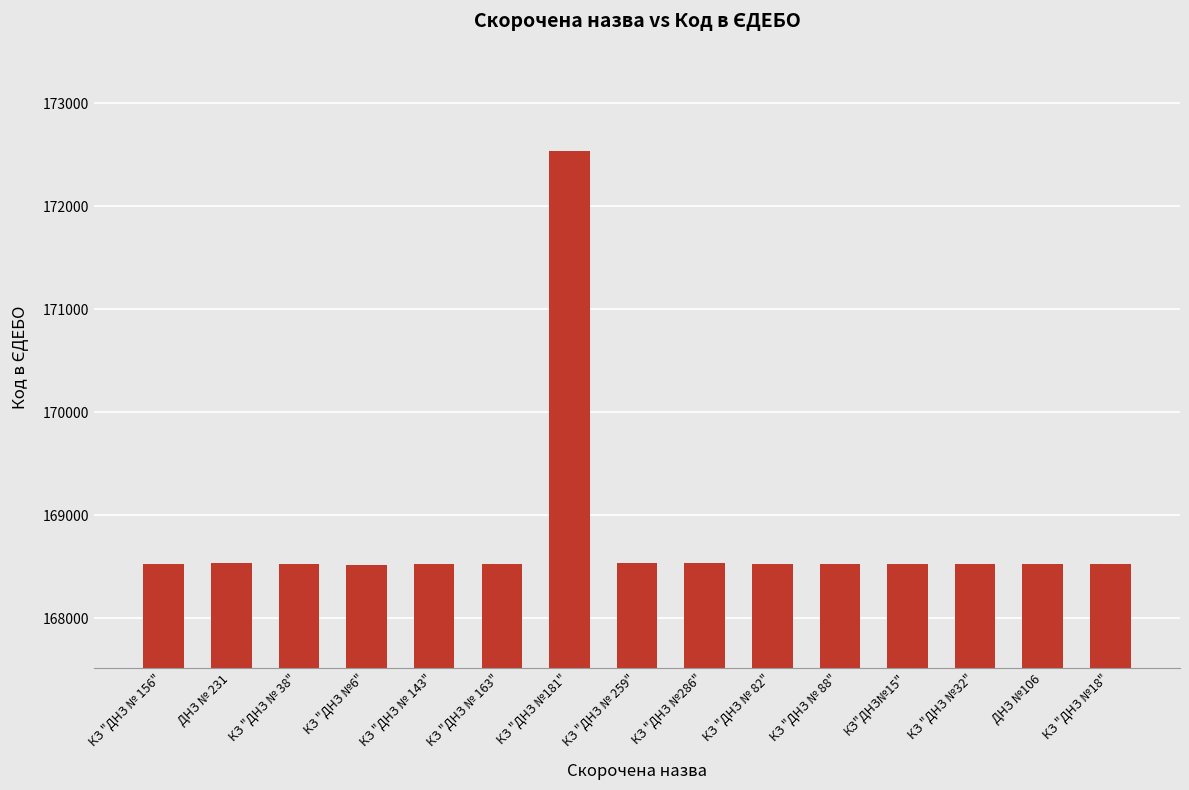

What is the minimum value shown in the chart?

168520